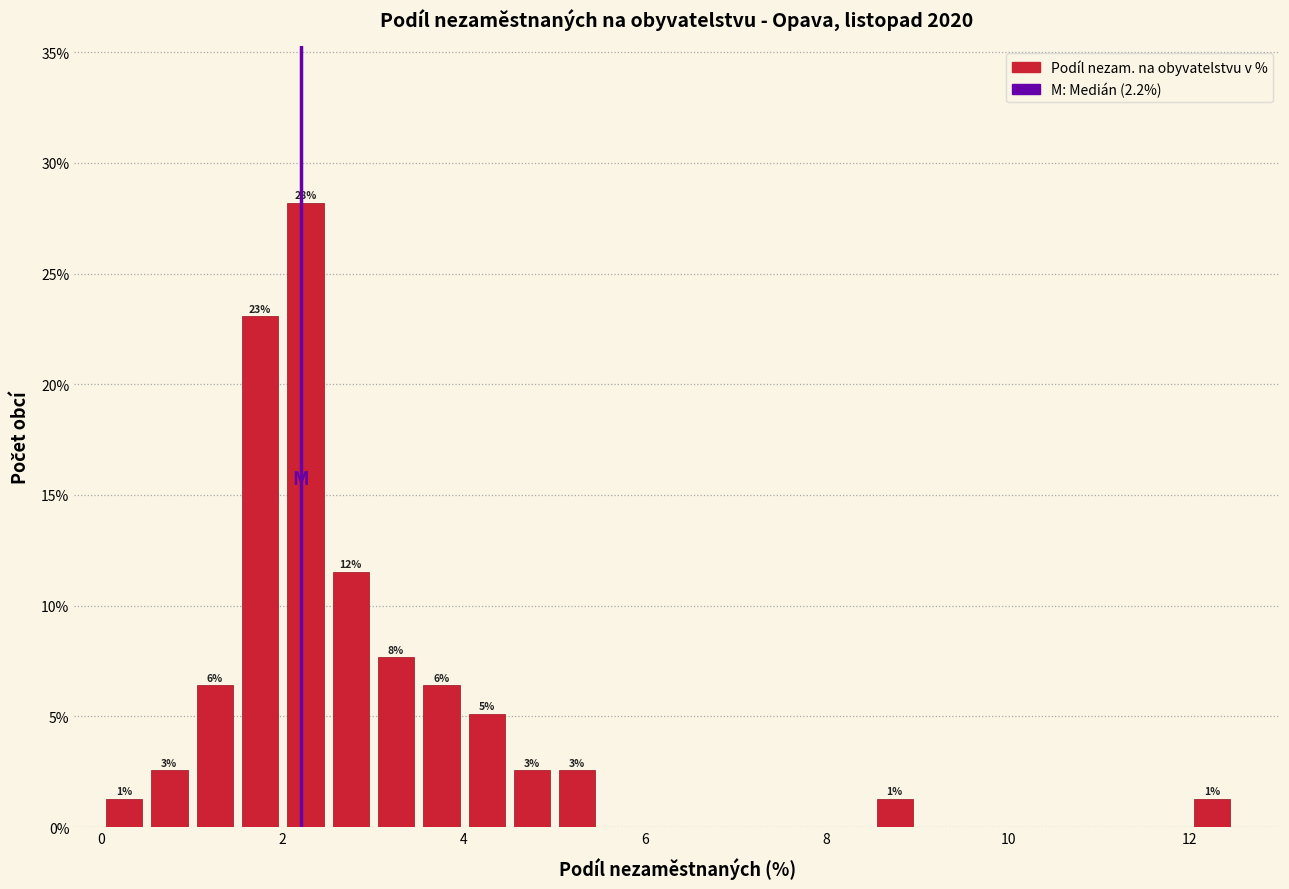

Read against the x-axis, roughly where is the centre of the tallest bar?

2.2